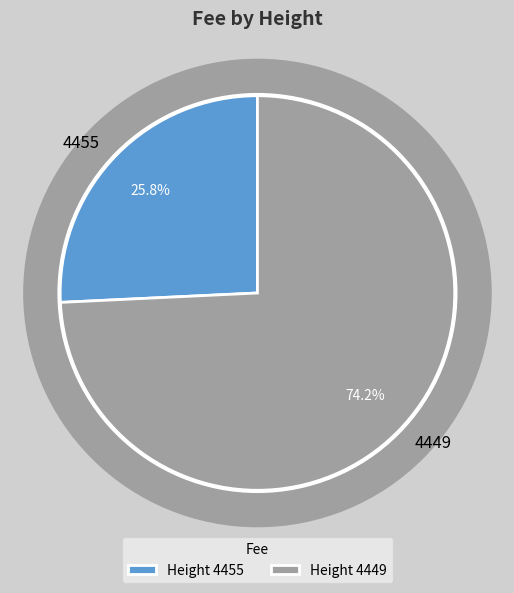

Which slice is the smallest?

4455